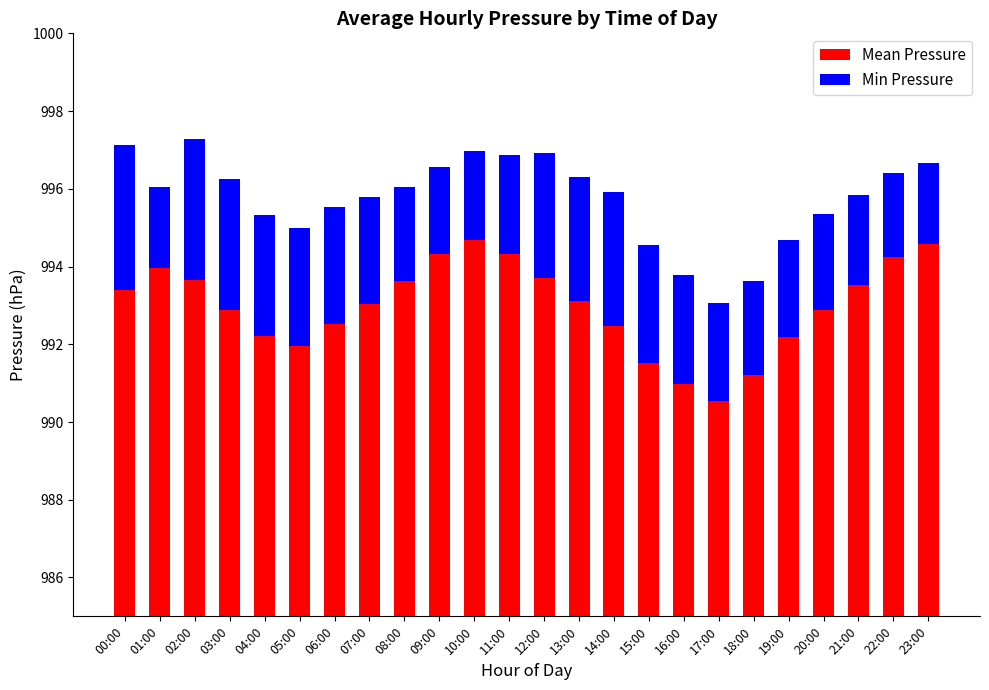

Which series has the largest range (max minus min)?

Mean Pressure